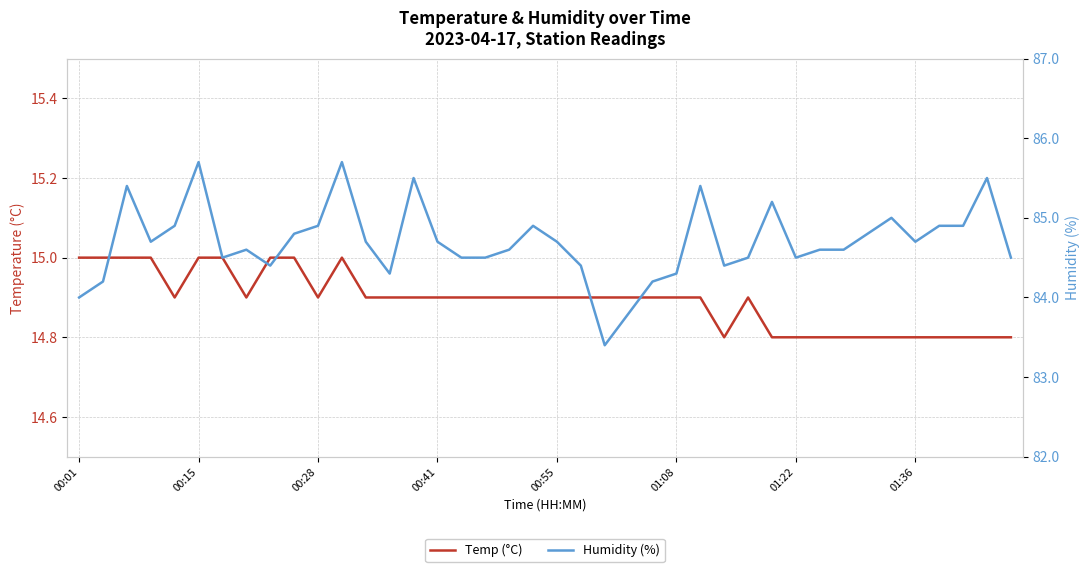

What is the total value across all series at 17?

99.4